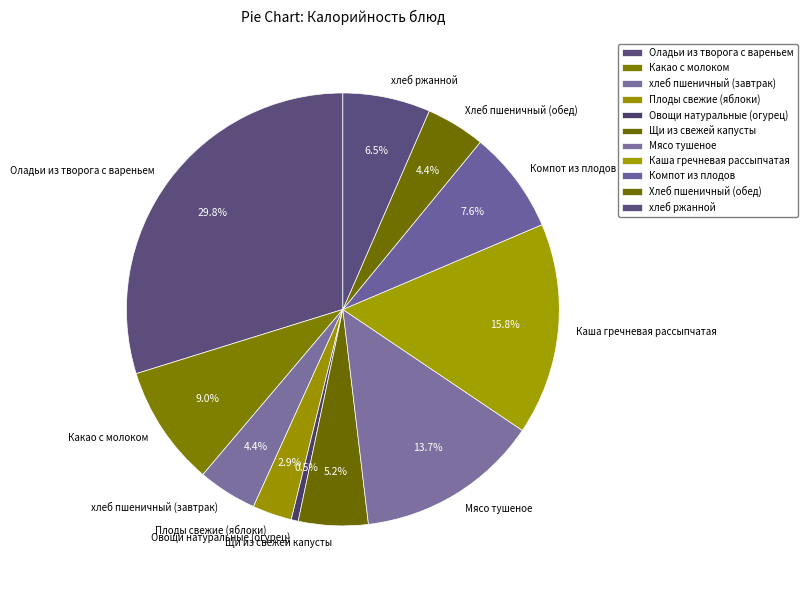

Do Хлеб пшеничный (обед) and Компот из плодов together represent more than half of the pie?

No